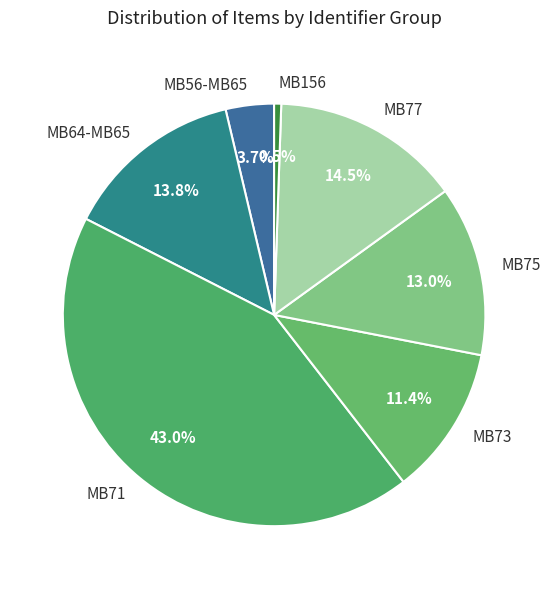

Rank the categories by value from highest to lowest.

MB71, MB77, MB64-MB65, MB75, MB73, MB56-MB65, MB156